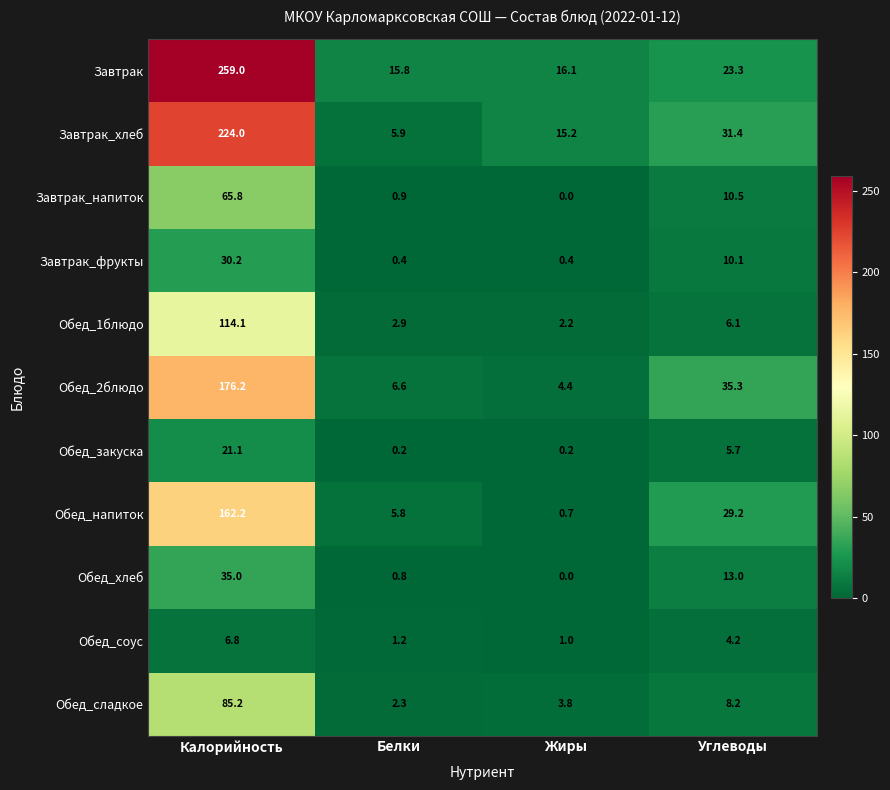

At which label is Обед_закуска closest to 10?

Углеводы